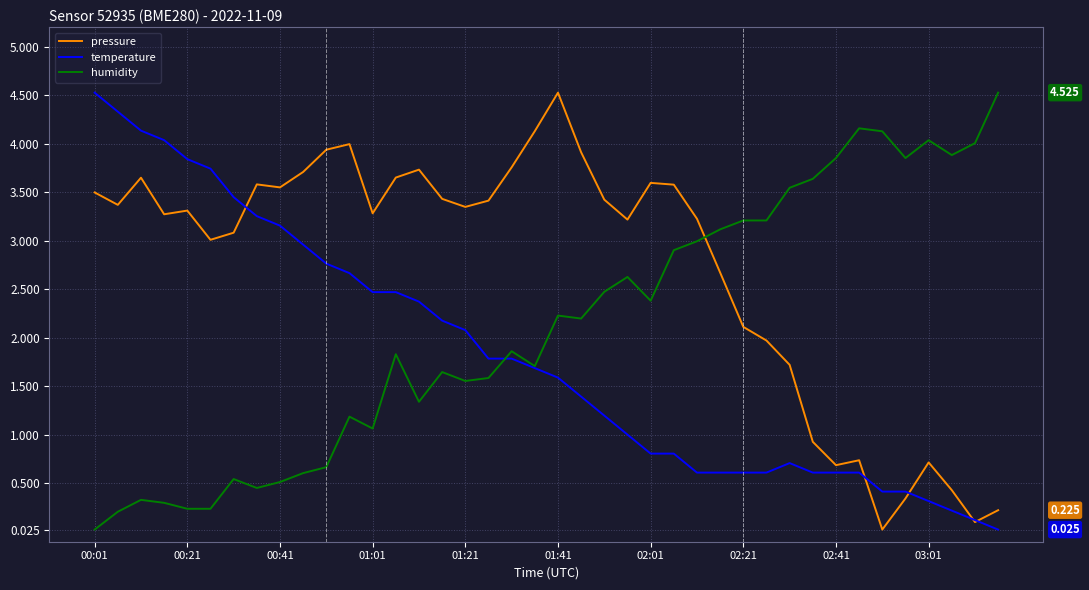

How many lines are shown in the chart?

3